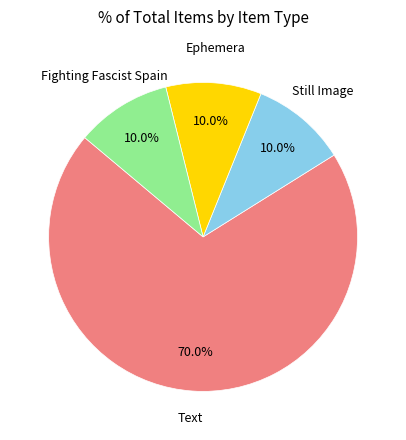

Does any single category account for the majority?

Yes